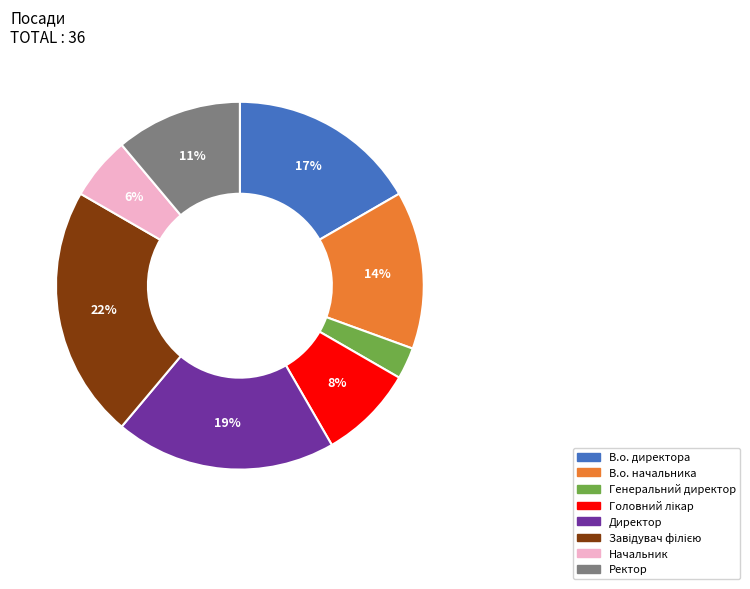

Does В.о. директора account for over 50% of the chart?

No